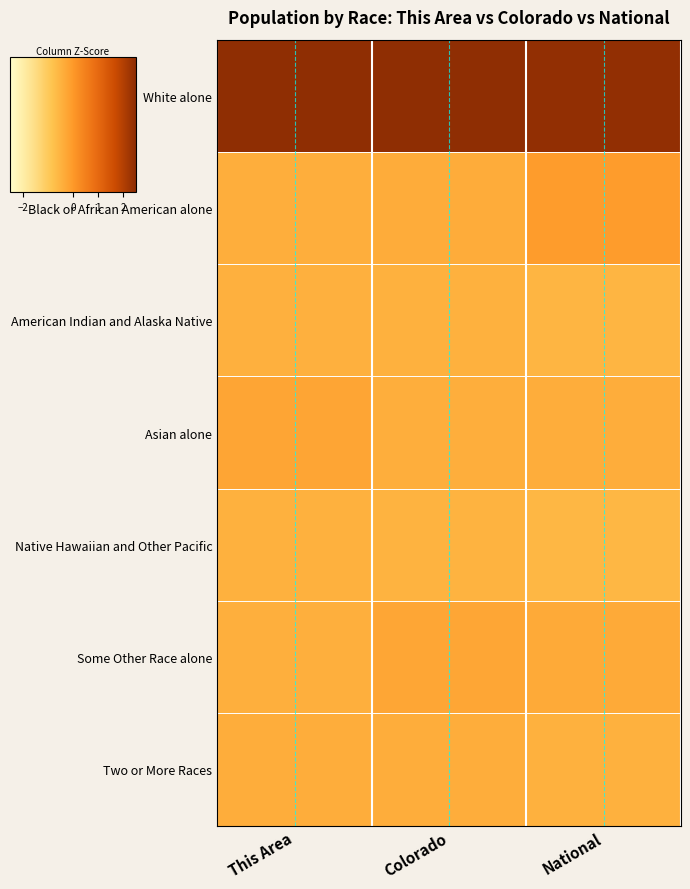

Which label corresponds to the largest value in the chart?

This Area